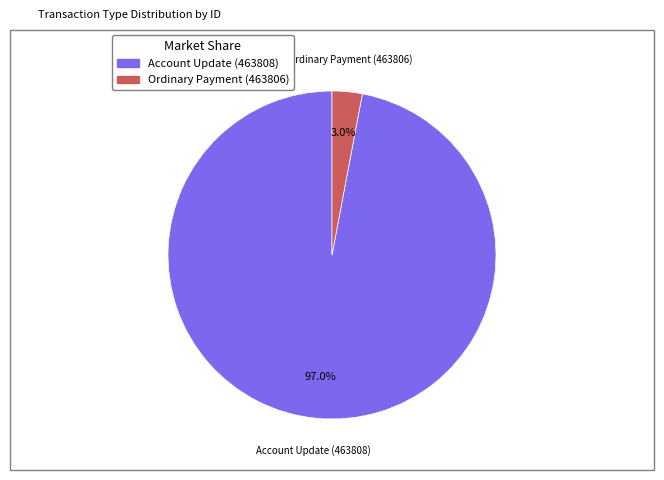

Which slice is the smallest?

Ordinary Payment (463806)